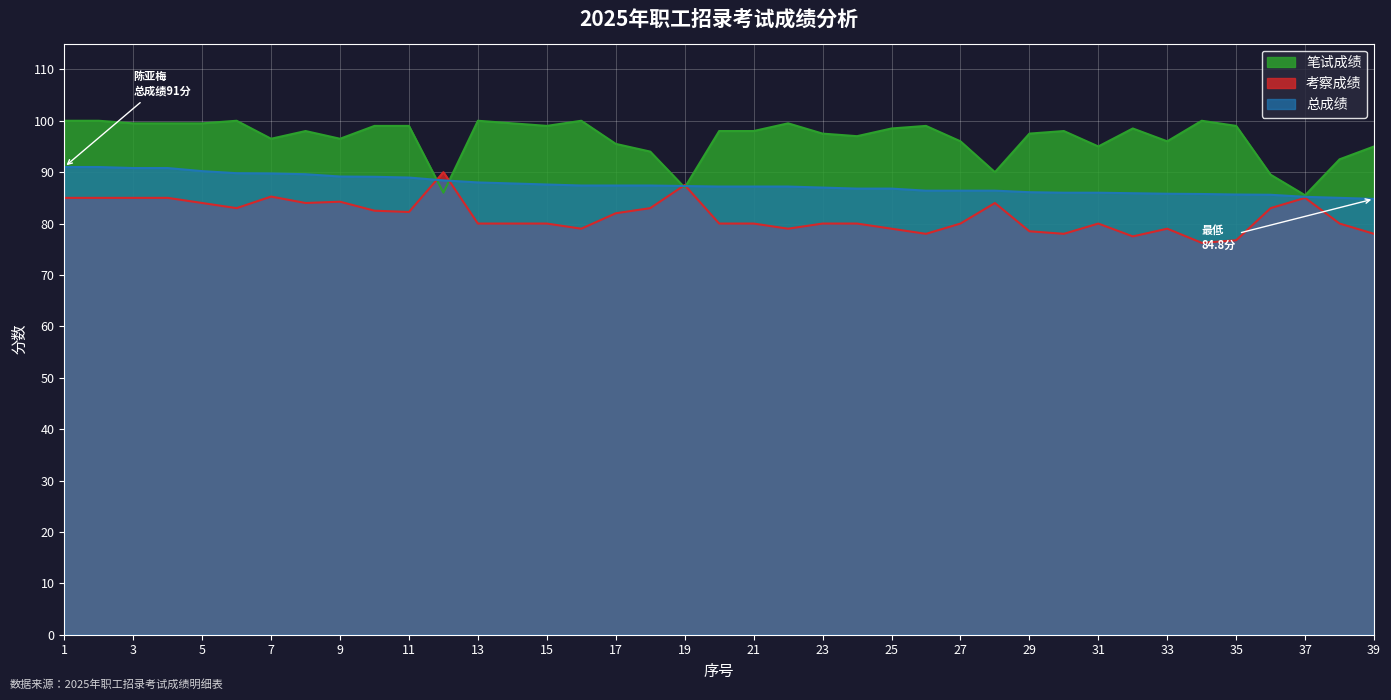

Reading right to left, list all the values displayed in this chart.

笔试成绩: 95.0	92.5	85.5	89.5	99.0	100.0	96.0	98.5	95.0	98.0	97.5	90.0	96.0	99.0	98.5	97.0	97.5	99.5	98.0	98.0	87.0	94.0	95.5	100.0	99.0	99.5	100.0	86.0	99.0	99.0	96.5	98.0	96.5	100.0	99.5	99.5	99.5	100.0	100.0
考察成绩: 78.0	80.0	85.0	83.0	76.8	76.2	79.0	77.5	80.0	78.0	78.5	84.0	80.0	78.0	79.0	80.0	80.0	79.0	80.0	80.0	87.5	83.0	82.0	79.0	80.0	80.0	80.0	90.0	82.2	82.5	84.2	84.0	85.2	83.0	84.0	85.0	85.0	85.0	85.0
总成绩: 84.8	85.0	85.2	85.6	85.7	85.8	85.8	85.9	86.0	86.0	86.1	86.4	86.4	86.4	86.8	86.8	87.0	87.2	87.2	87.2	87.3	87.4	87.4	87.4	87.6	87.8	88.0	88.4	89.0	89.1	89.2	89.6	89.8	89.8	90.2	90.8	90.8	91.0	91.0